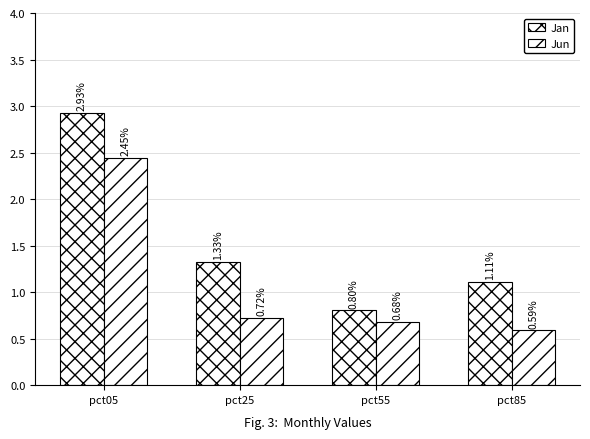

Rank the categories by Jan value from lowest to highest.

pct55, pct85, pct25, pct05